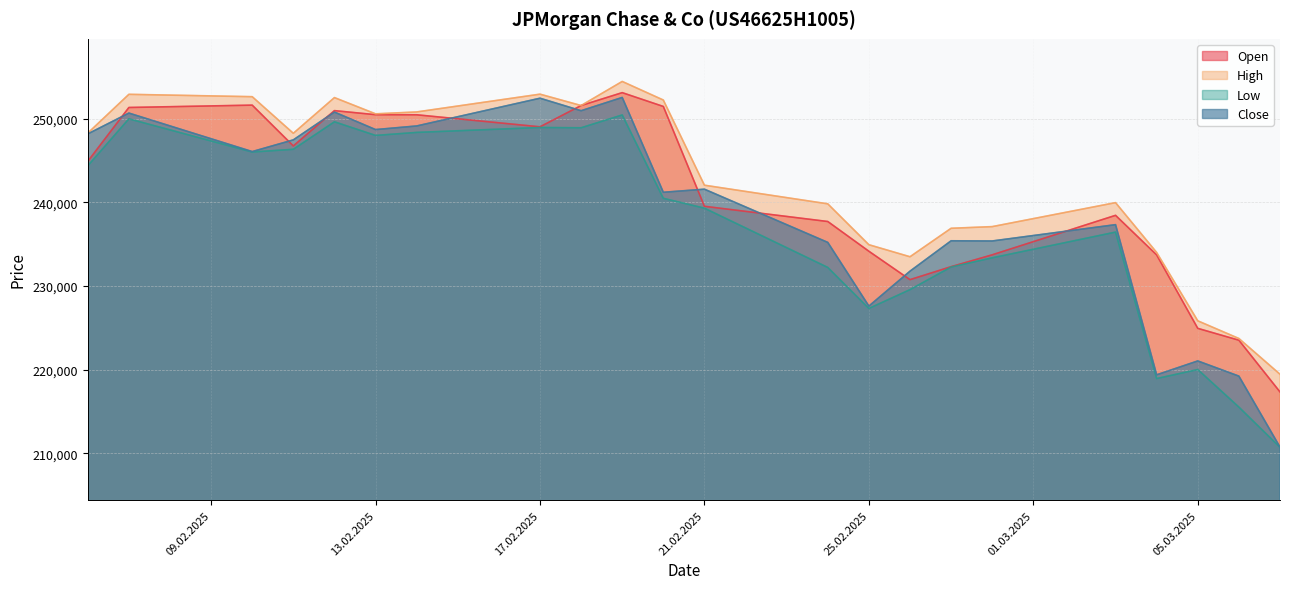

What is the label of the 8th point from the left?

17.02.2025